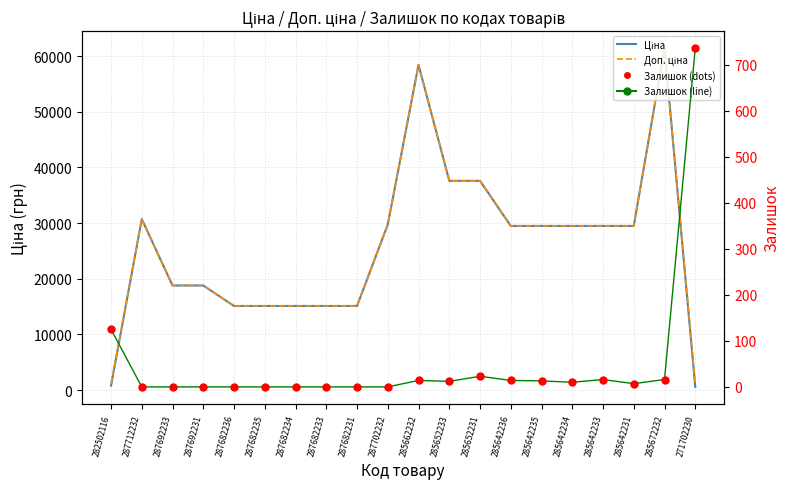

What are all the series names shown in the legend?

Ціна, Доп. ціна, Залишок (line), Залишок (red dots)